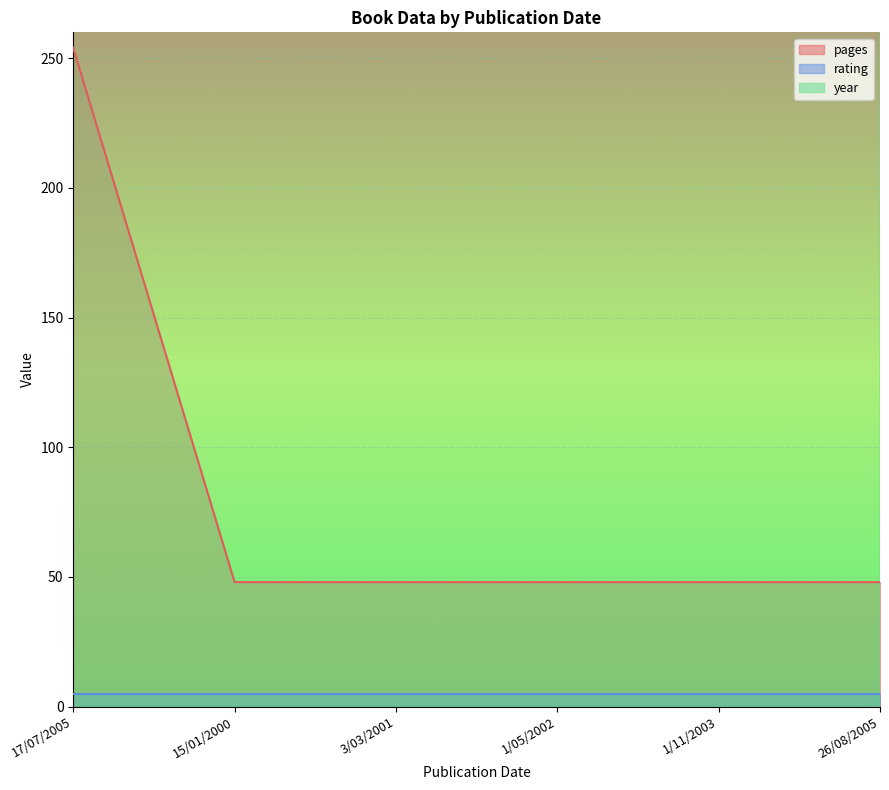

Is it true that pages equals 48 at 3/03/2001?

True